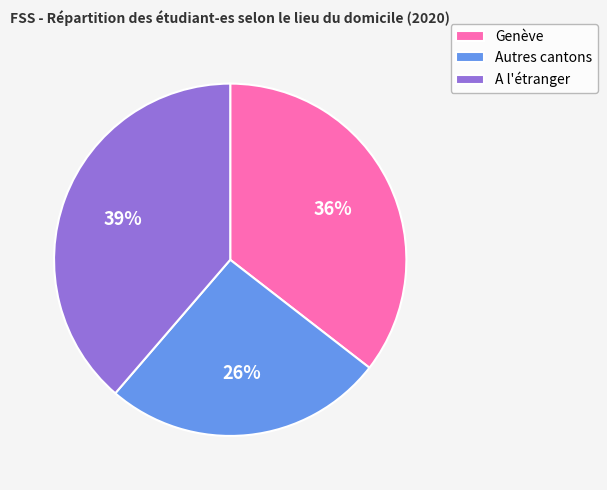

Approximately how many times larger is the value at Autres cantons compared to A l'étranger?

0.7